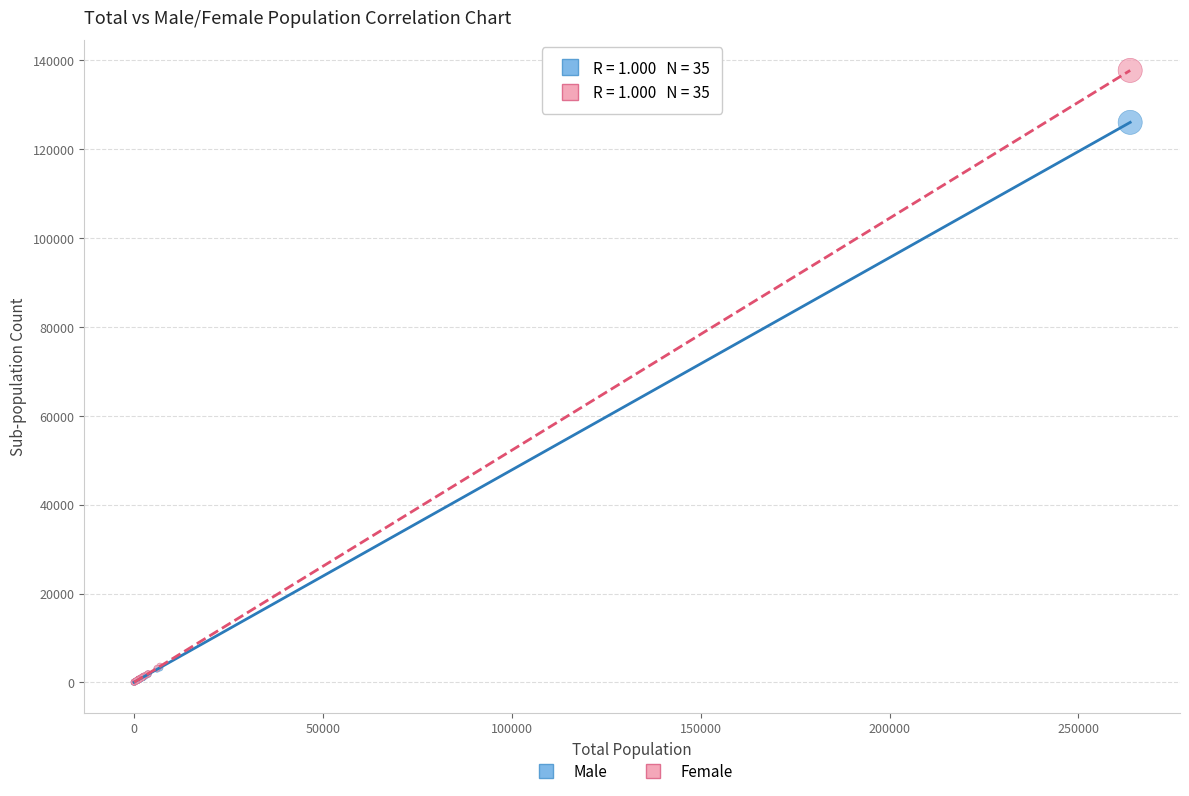

In the Female series, what Y value is closest to 68868?

3652